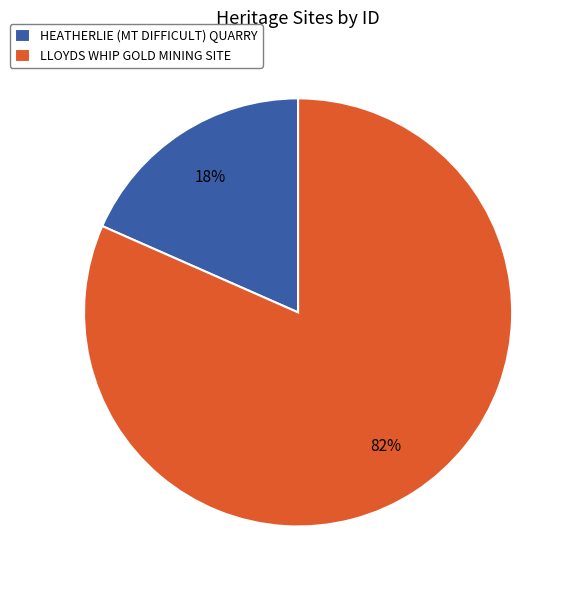

True or false: HEATHERLIE (MT DIFFICULT) QUARRY accounts for 18% of the total.

True